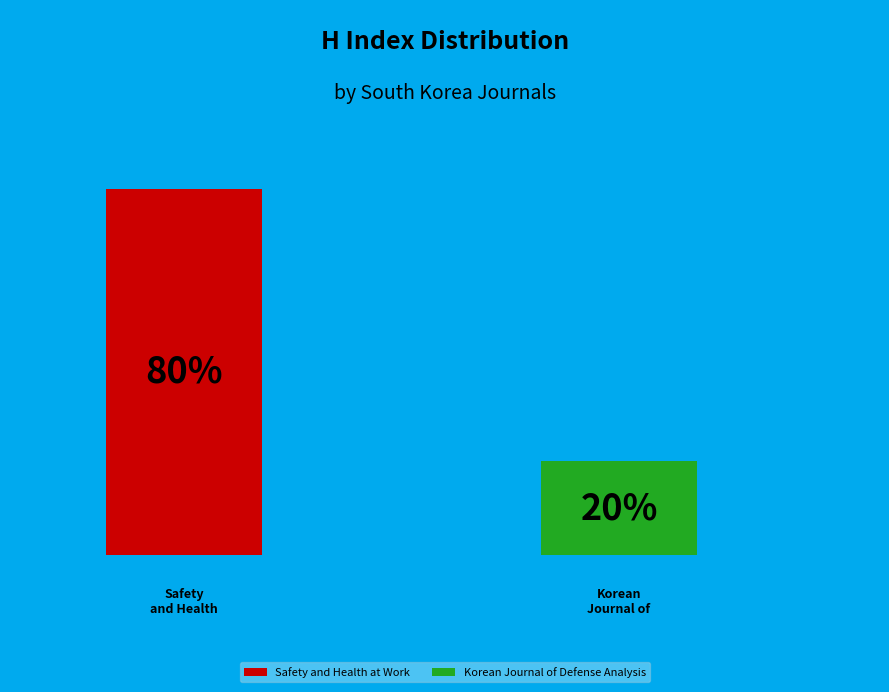

Count the number of slices in the pie.

2